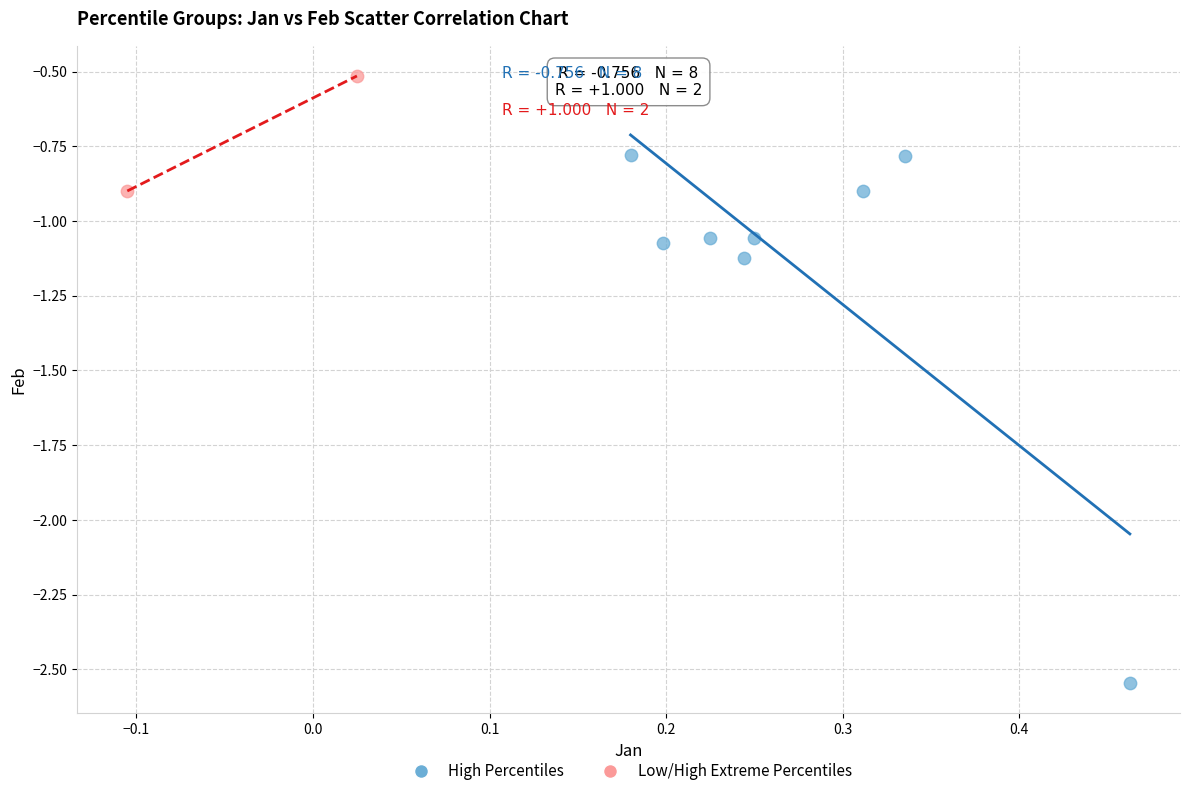

Which series has the largest Y range (max minus min)?

High Percentiles